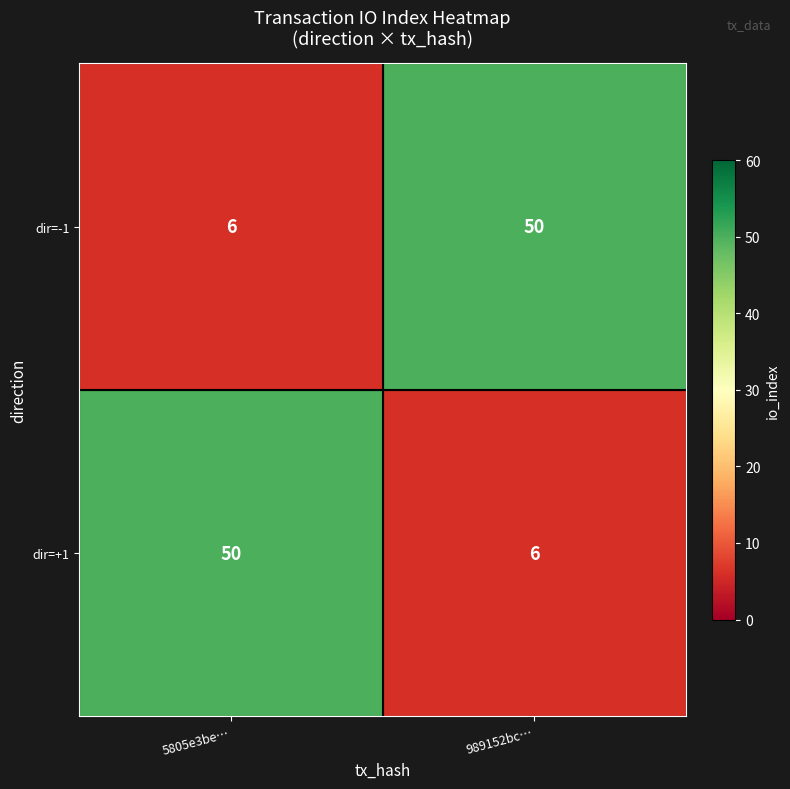

What value does the dir=-1 series have at 5805e3be…, to the nearest 5?

5